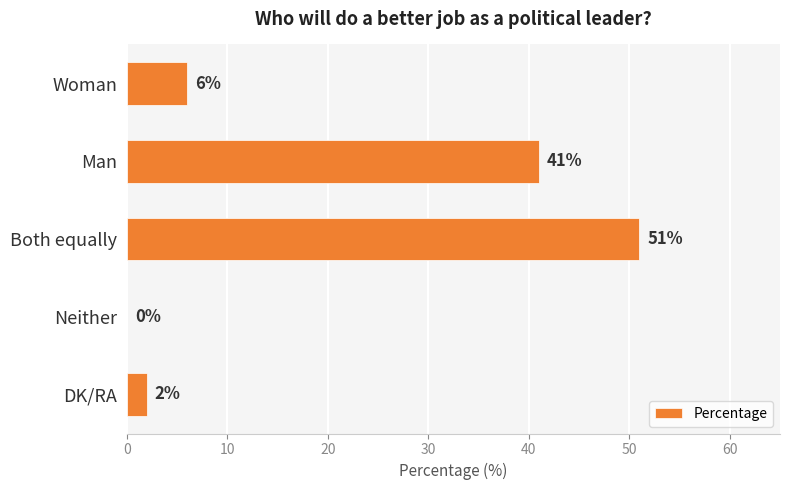

Which has a higher value, Man or Neither?

Man